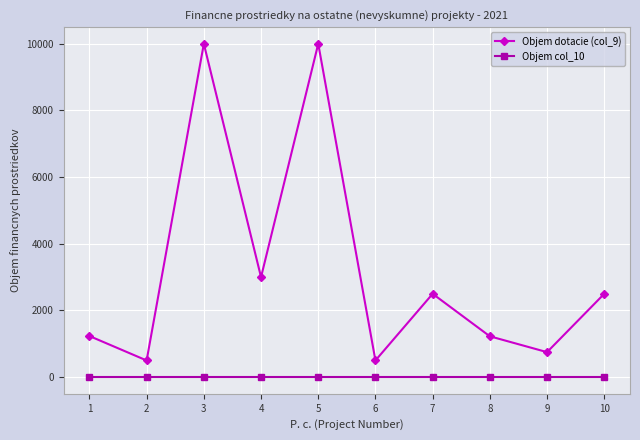

Is this an area chart (filled region under the line)?

No